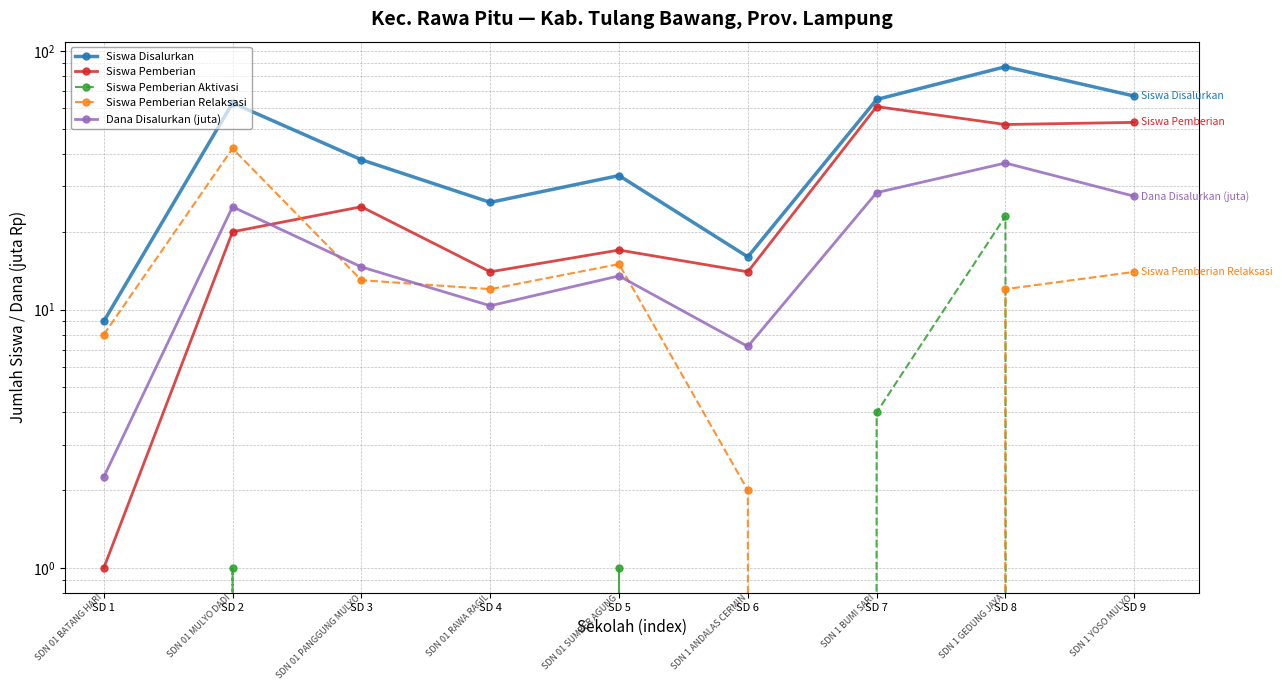

Reading left to right, list all the values displayed in this chart.

Siswa Disalurkan: 9.0	63.0	38.0	26.0	33.0	16.0	65.0	87.0	67.0
Siswa Pemberian: 1.0	20.0	25.0	14.0	17.0	14.0	61.0	52.0	53.0
Siswa Pemberian Aktivasi: 0.0	1.0	0.0	0.0	1.0	0.0	4.0	23.0	0.0
Siswa Pemberian Relaksasi: 8.0	42.0	13.0	12.0	15.0	2.0	0.0	12.0	14.0
Dana Disalurkan (juta): 2.2	25.0	14.6	10.3	13.5	7.2	28.4	36.9	27.4